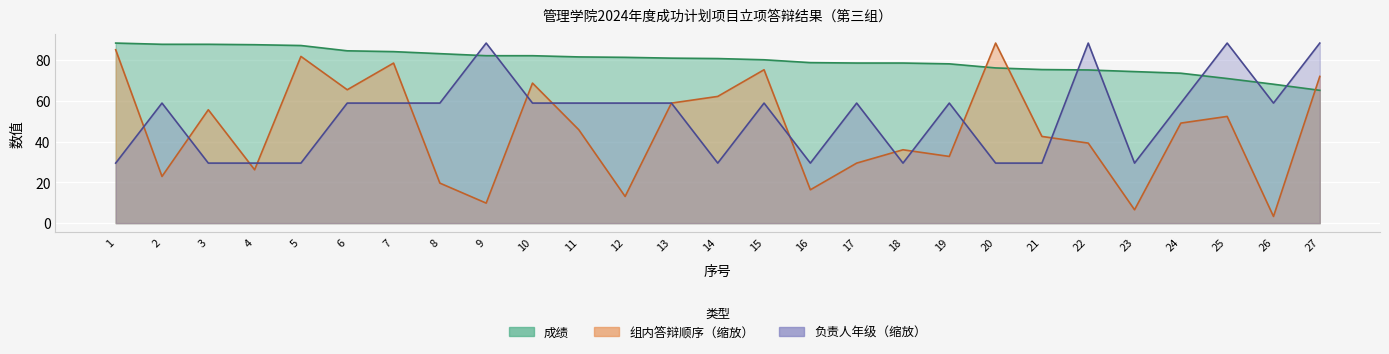

Reading right to left, transcribe all the data shown in this chart.

成绩: 27=65.2	26=68.2	25=71.0	24=73.6	23=74.4	22=75.2	21=75.4	20=76.2	19=78.2	18=78.6	17=78.6	16=78.8	15=80.2	14=80.8	13=81.0	12=81.4	11=81.6	10=82.2	9=82.2	8=83.2	7=84.2	6=84.6	5=87.2	4=87.6	3=87.8	2=87.8	1=88.4
组内答辩顺序: 27=72.0	26=3.3	25=52.4	24=49.1	23=6.5	22=39.3	21=42.6	20=88.4	19=32.7	18=36.0	17=29.5	16=16.4	15=75.3	14=62.2	13=58.9	12=13.1	11=45.8	10=68.8	9=9.8	8=19.6	7=78.6	6=65.5	5=81.9	4=26.2	3=55.7	2=22.9	1=85.1
负责人年级: 27=88.4	26=58.9	25=88.4	24=58.9	23=29.5	22=88.4	21=29.5	20=29.5	19=58.9	18=29.5	17=58.9	16=29.5	15=58.9	14=29.5	13=58.9	12=58.9	11=58.9	10=58.9	9=88.4	8=58.9	7=58.9	6=58.9	5=29.5	4=29.5	3=29.5	2=58.9	1=29.5